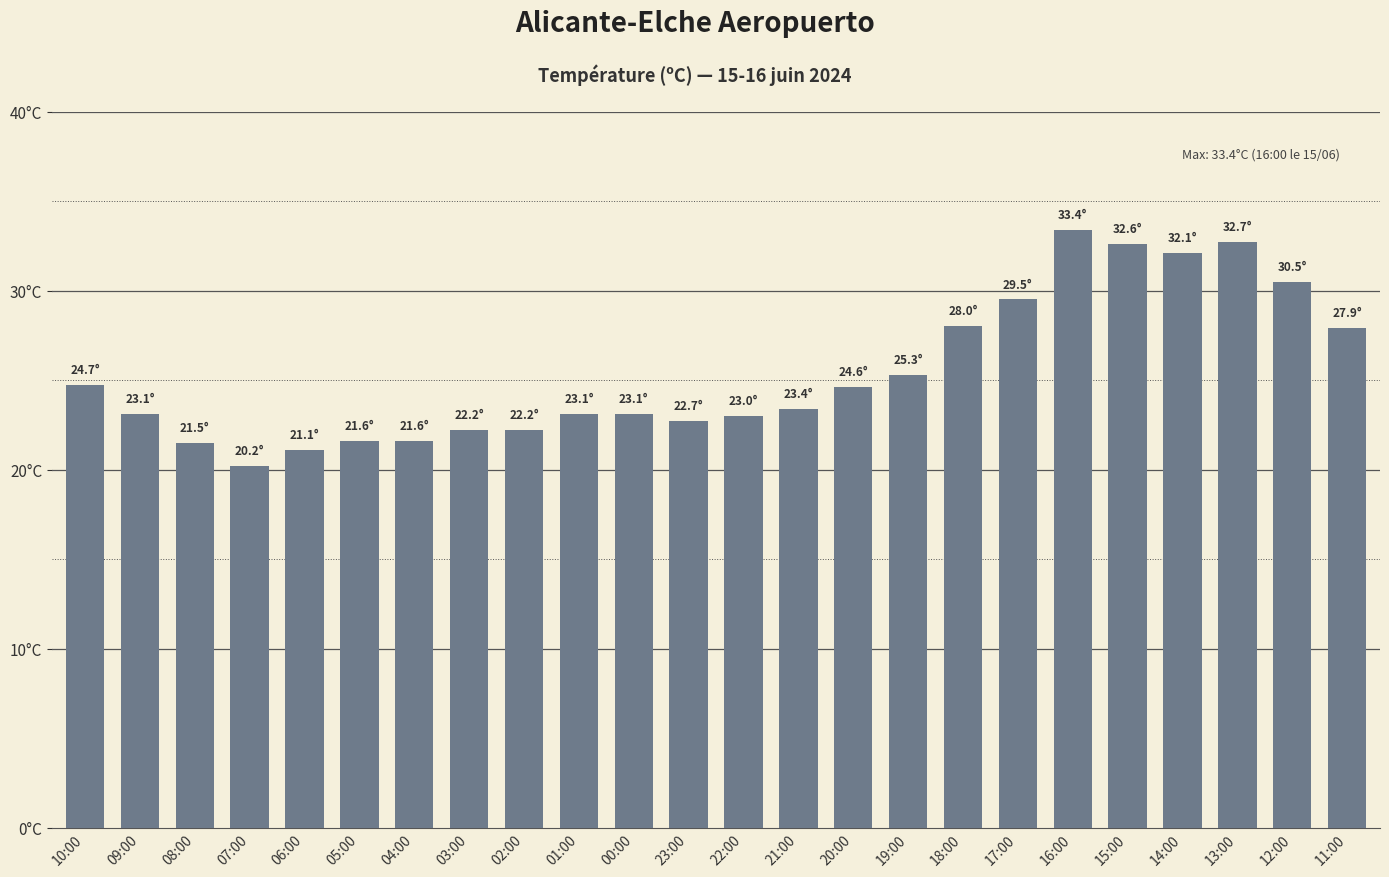

Where is the data nearest to the value 26?

19:00